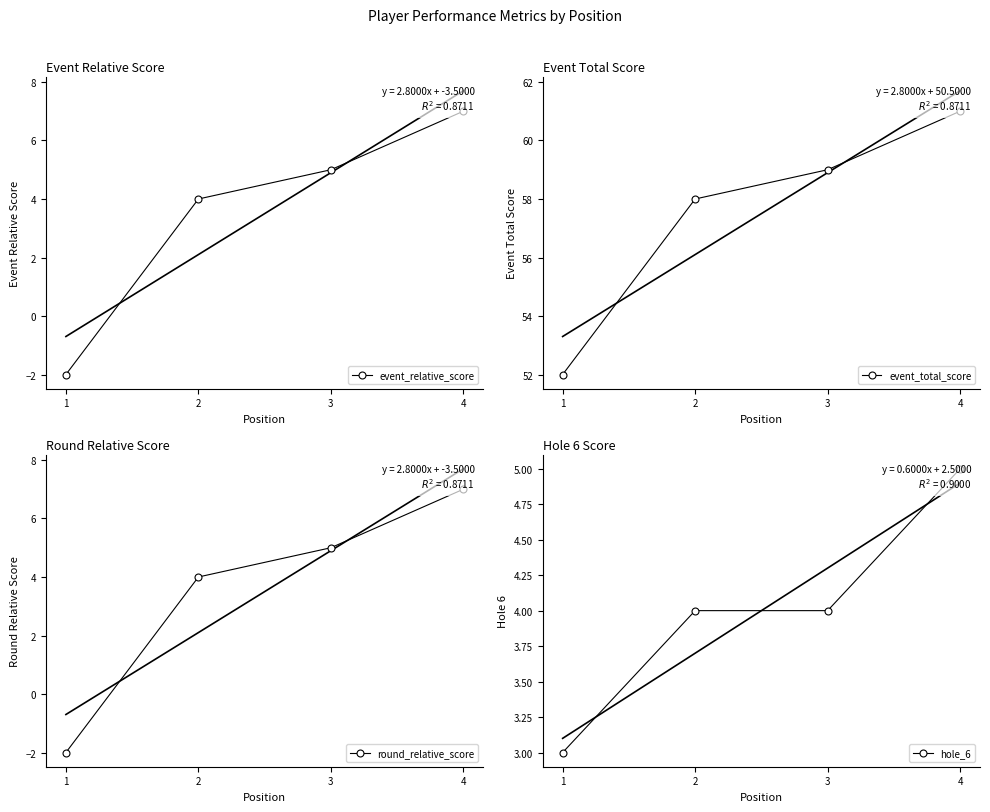

Between 2 and 3, which is larger?

3